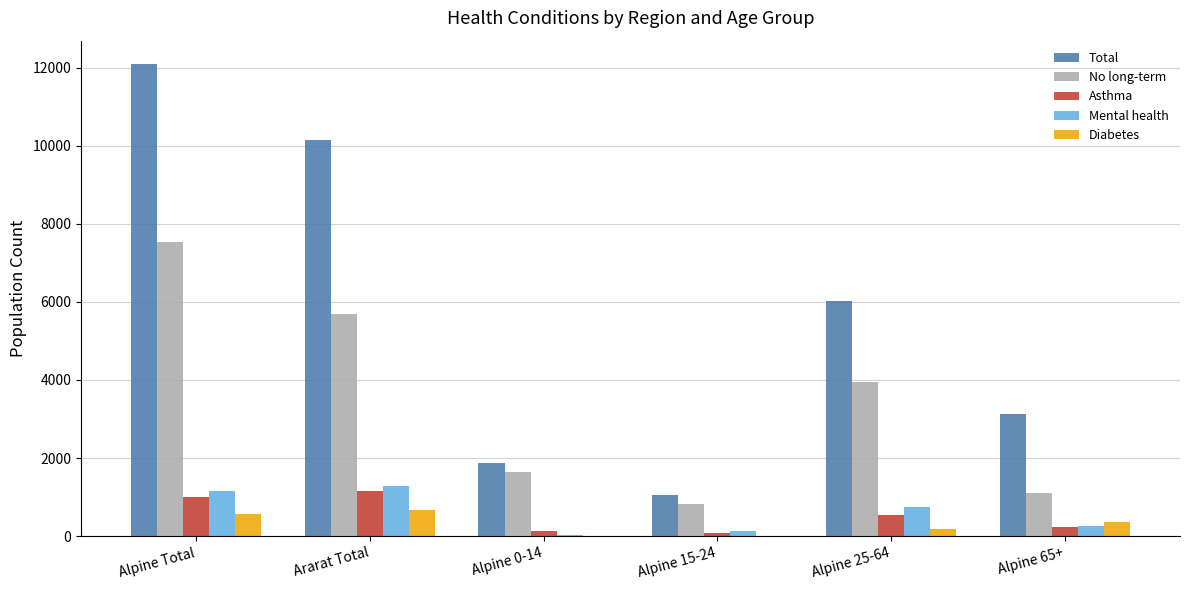

How many data points does each series have?

6